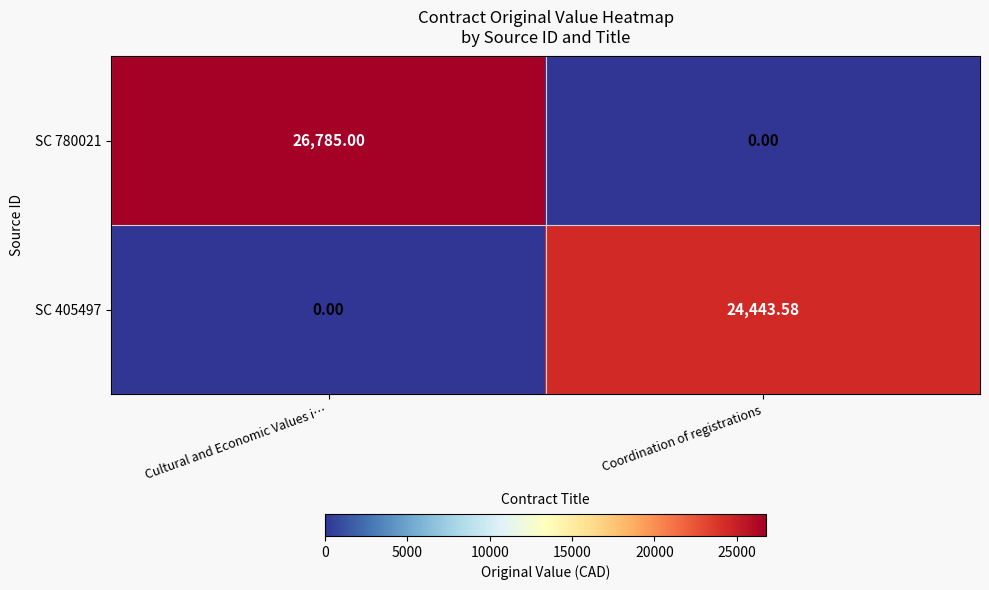

Which series has the largest total across all categories?

SC 780021